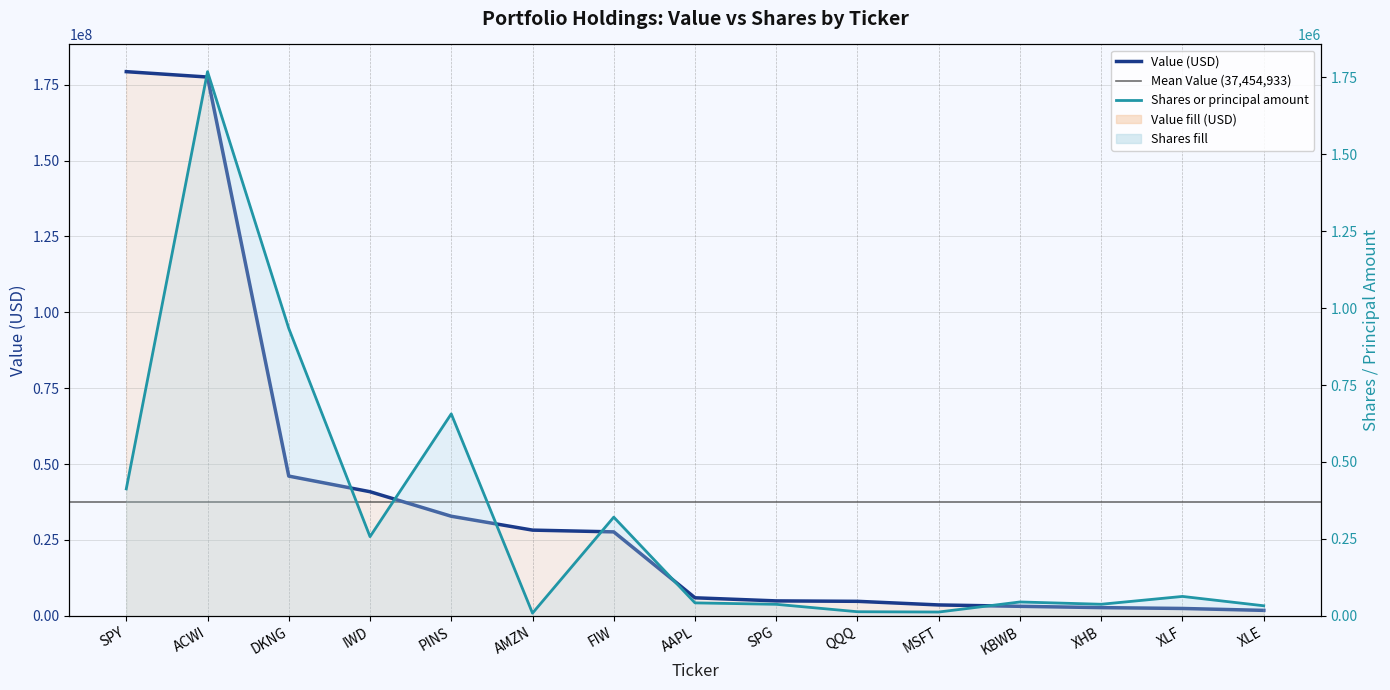

Is it true that Value (USD) equals 1546672 at XHB?

False